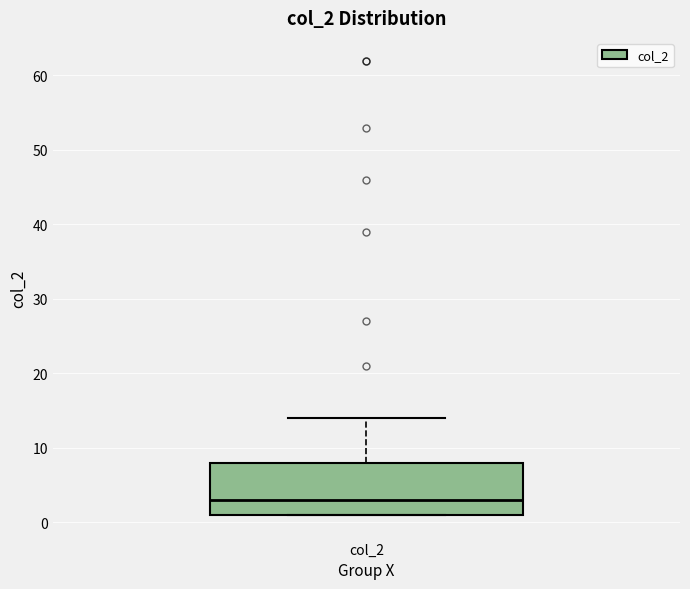

Read this box plot against the y-axis: the position of the median line, the range covered by the box, and the ends of both whiskers. The values are not printed on the chart, so give them approximately, as read against the axis.

median 3, box 1 to 8, whiskers 1 to 14